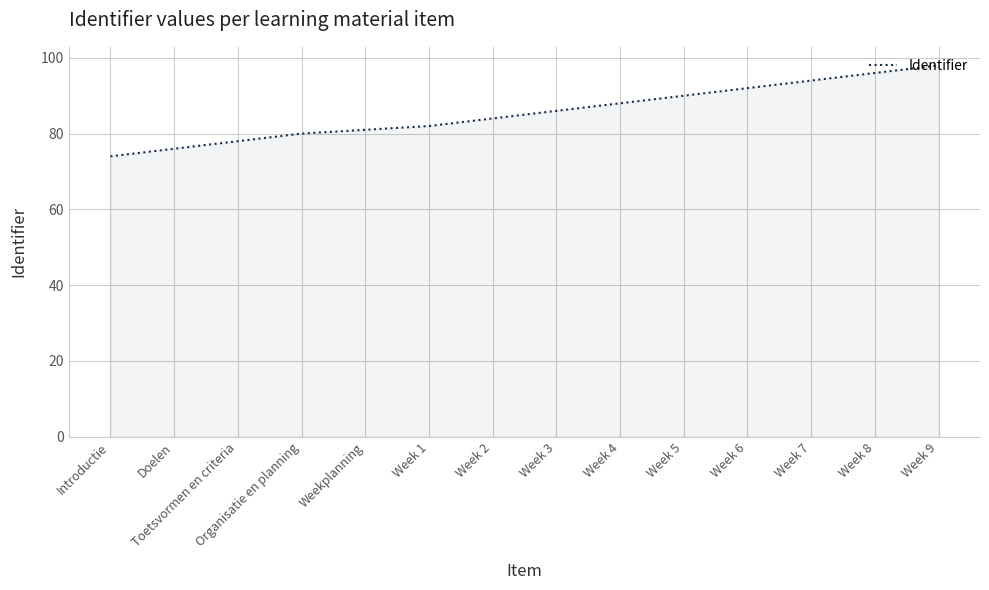

What position from the right is Weekplanning?

10